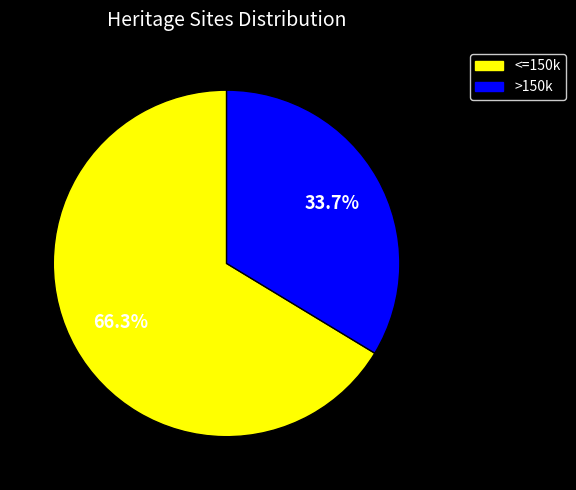

Does any single category account for the majority?

Yes